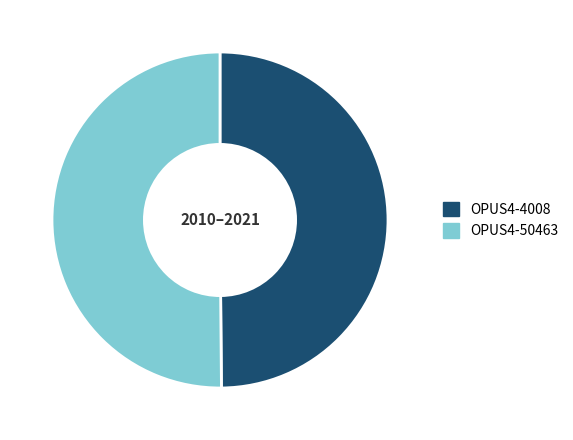

What is the ratio of the value at OPUS4-4008 to the value at OPUS4-50463?

1.0